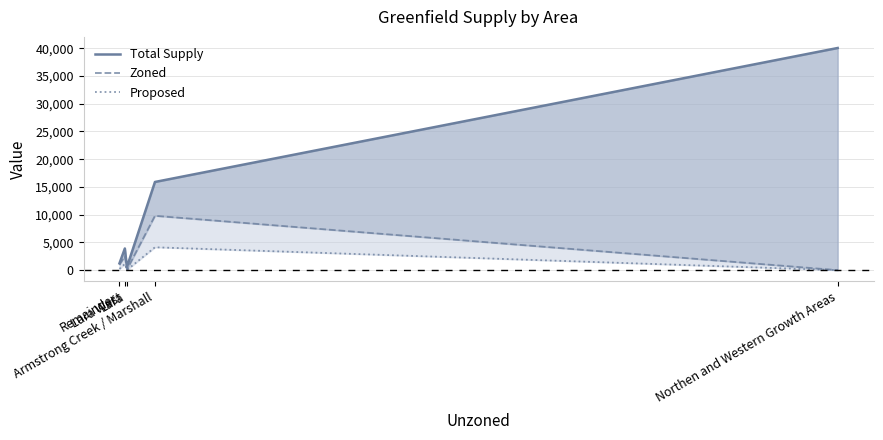

What is the difference between the second highest and second lowest values in the Total Supply series?

14666